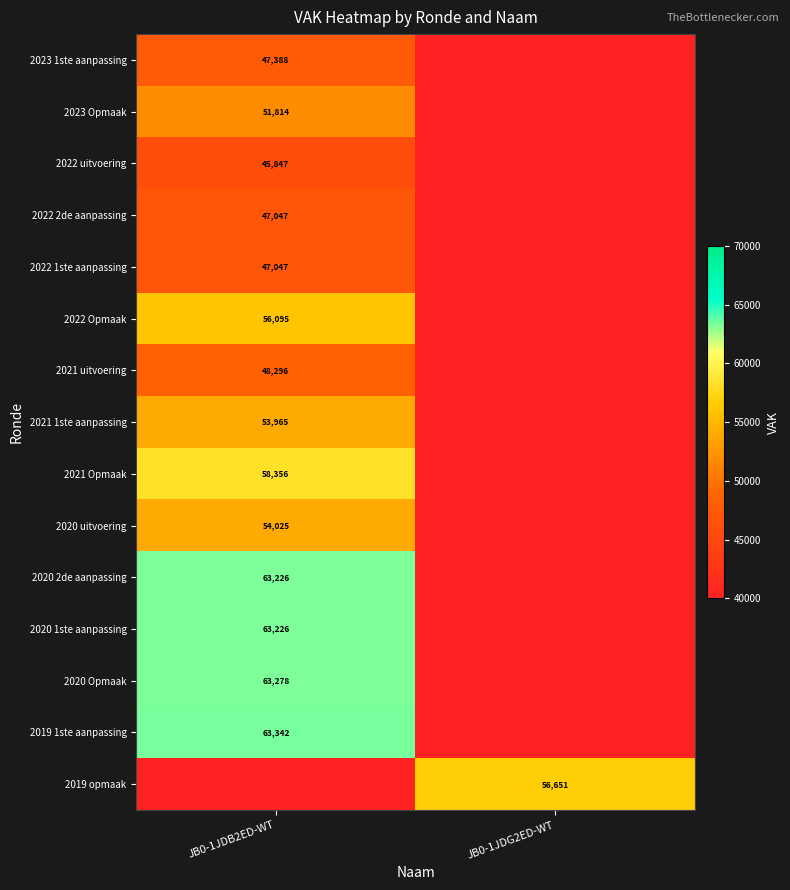

True or false: 2023 1ste aanpassing has a value of 77371 at JB0-1JDB2ED-WT.

False